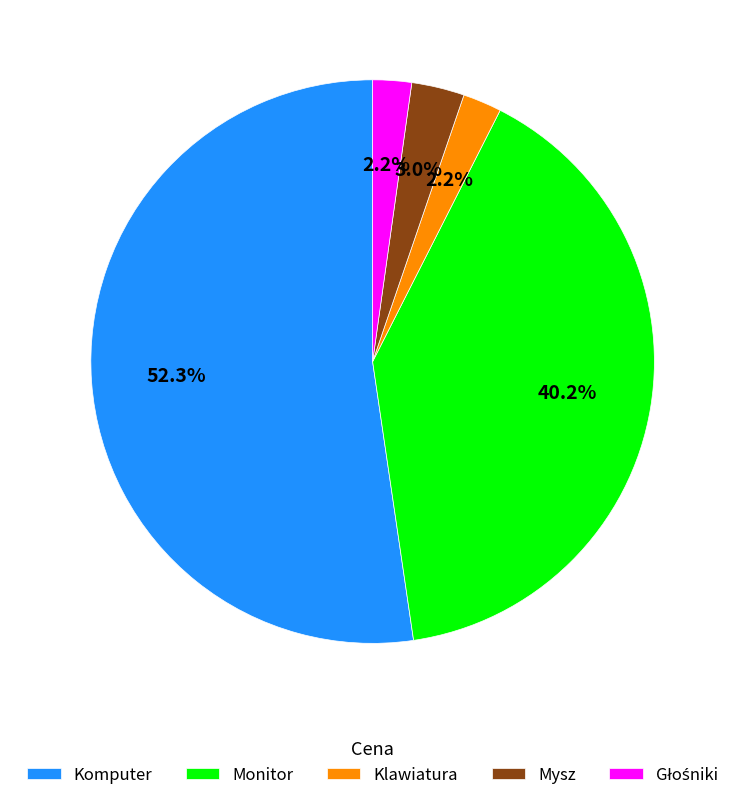

To the nearest percent, what is the difference between the Monitor and Komputer slice percentages?

12%